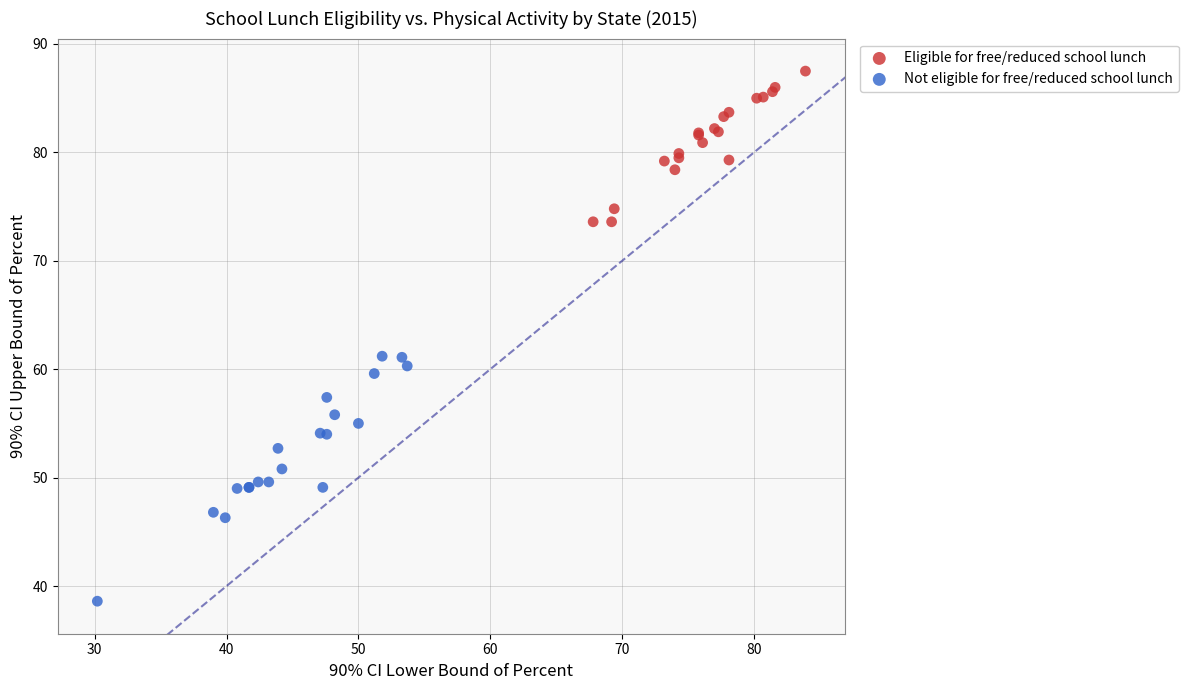

Which series contains the highest Y value?

Eligible for free/reduced school lunch